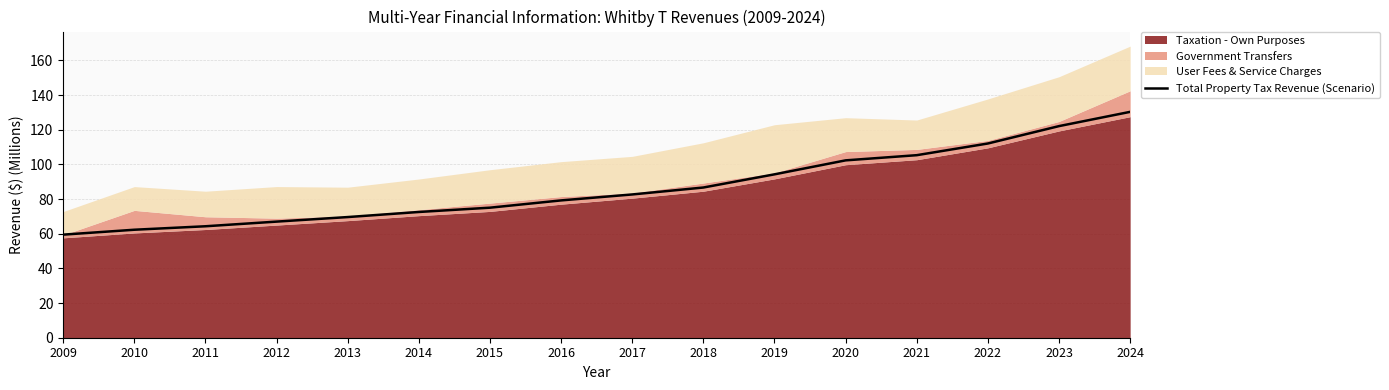

Reading right to left, extract all data points from this chart.

2024=130.3	2023=122.1	2022=112.1	2021=105.3	2020=102.3	2019=94.3	2018=86.7	2017=82.7	2016=79.2	2015=75.0	2014=72.6	2013=69.6	2012=67.0	2011=64.3	2010=62.3	2009=59.5